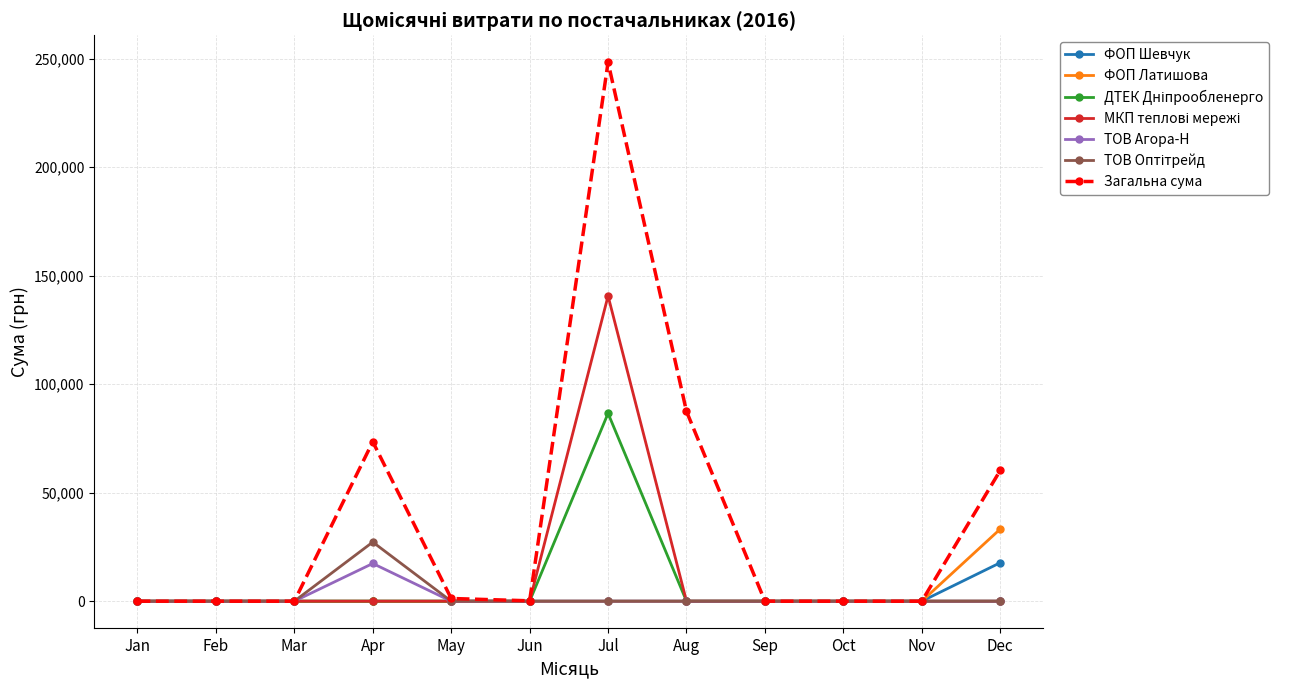

At how many categories does at least one series exceed 20089?

4